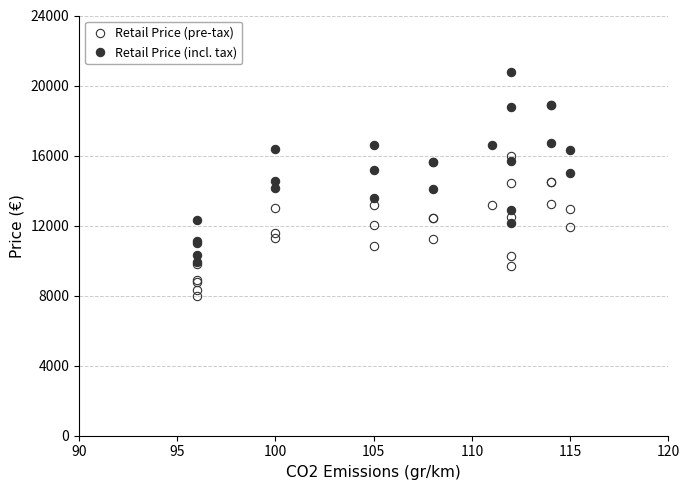

In Retail Price (pre-tax), how many points are lower than both neighbors (excluding endpoints)?

5